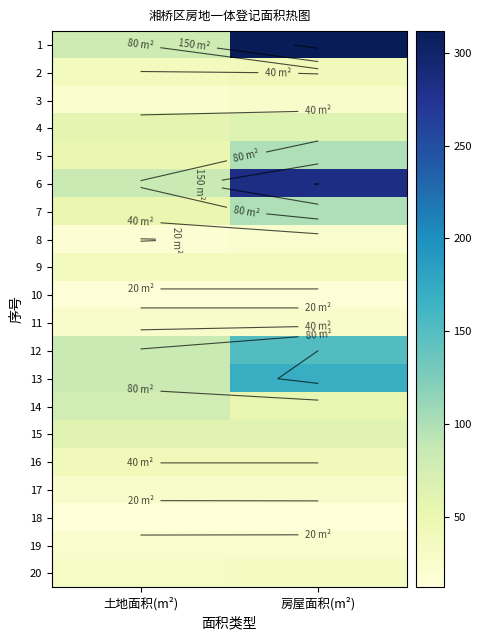

Which has a higher value, 房屋面积(m²) or 土地面积(m²)?

房屋面积(m²)